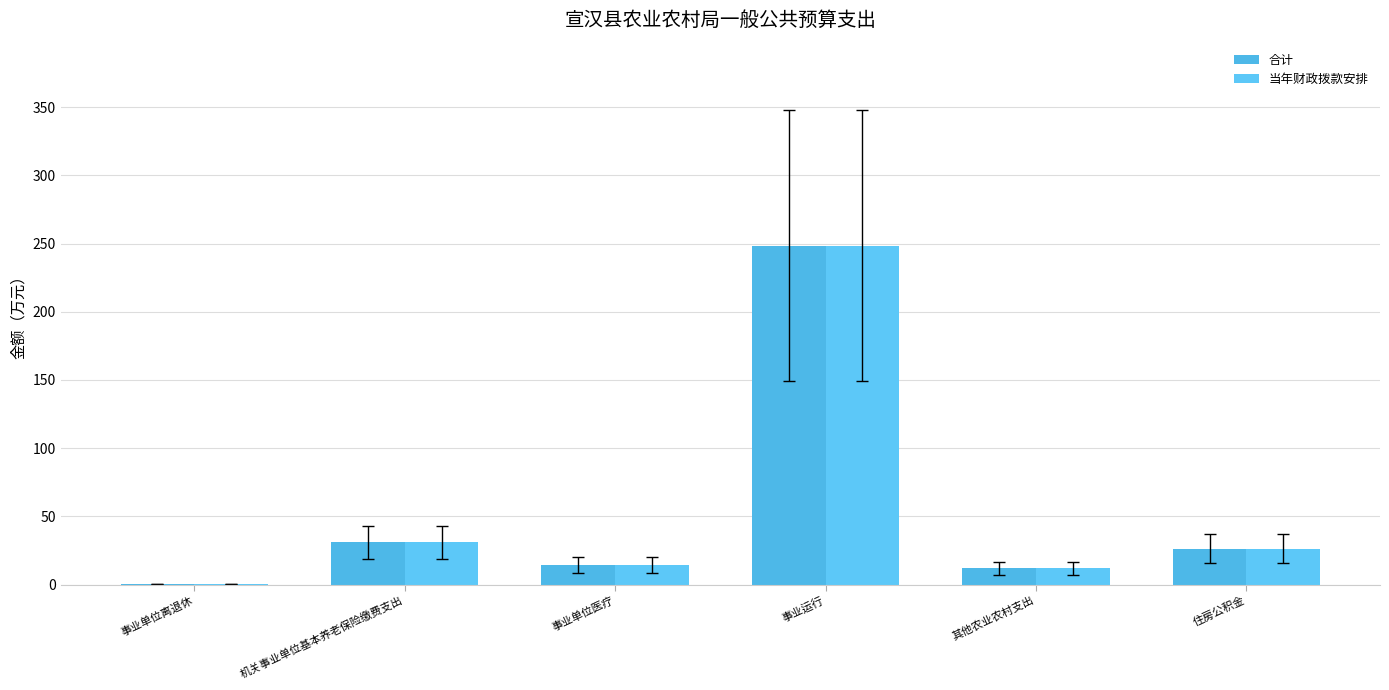

How many groups of bars are there?

6